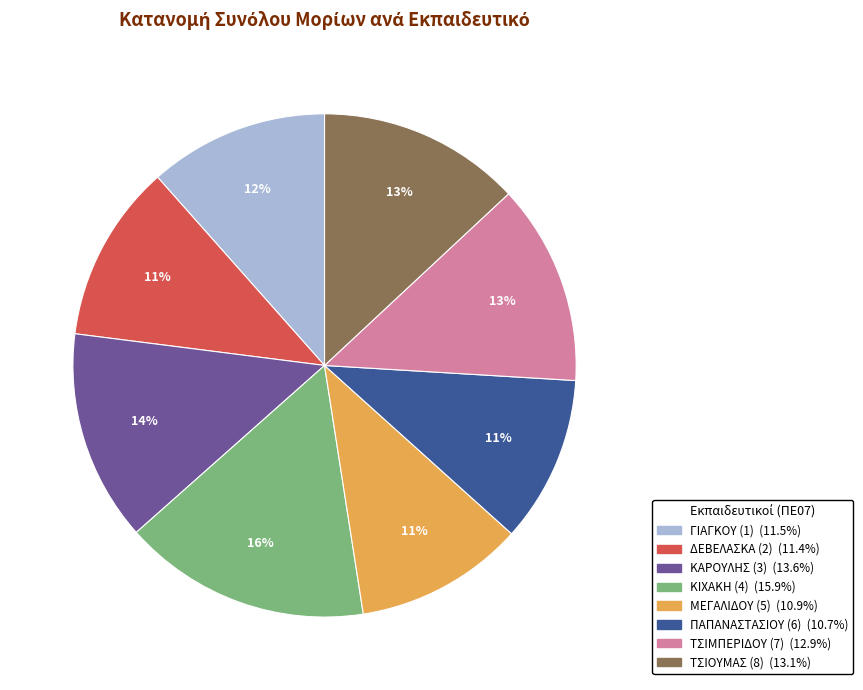

Approximately how many times larger is the value at ΤΣΙΟΥΜΑΣ (8) compared to ΓΙΑΓΚΟΥ (1)?

1.1